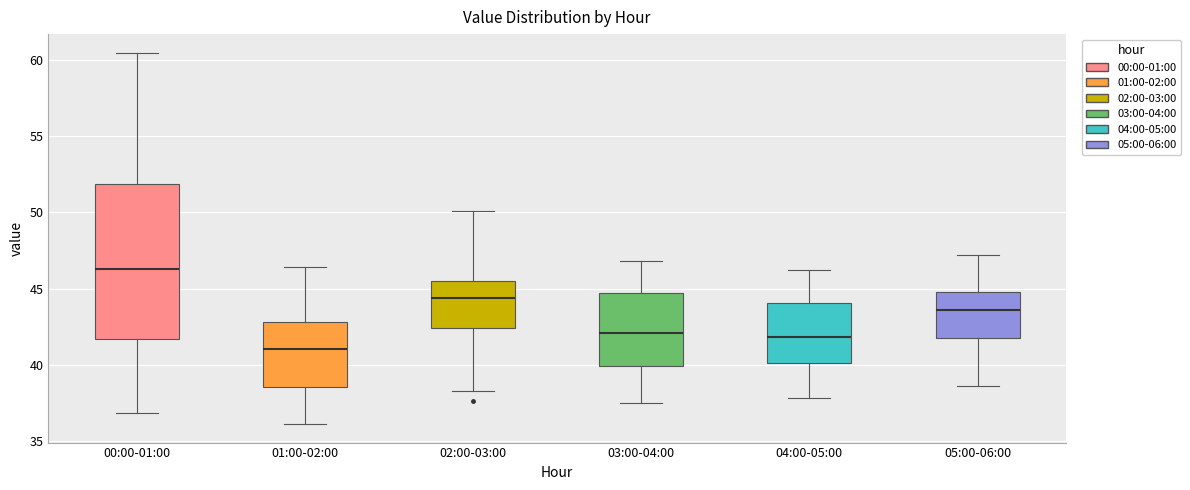

Which box has the lowest median line?

01:00-02:00